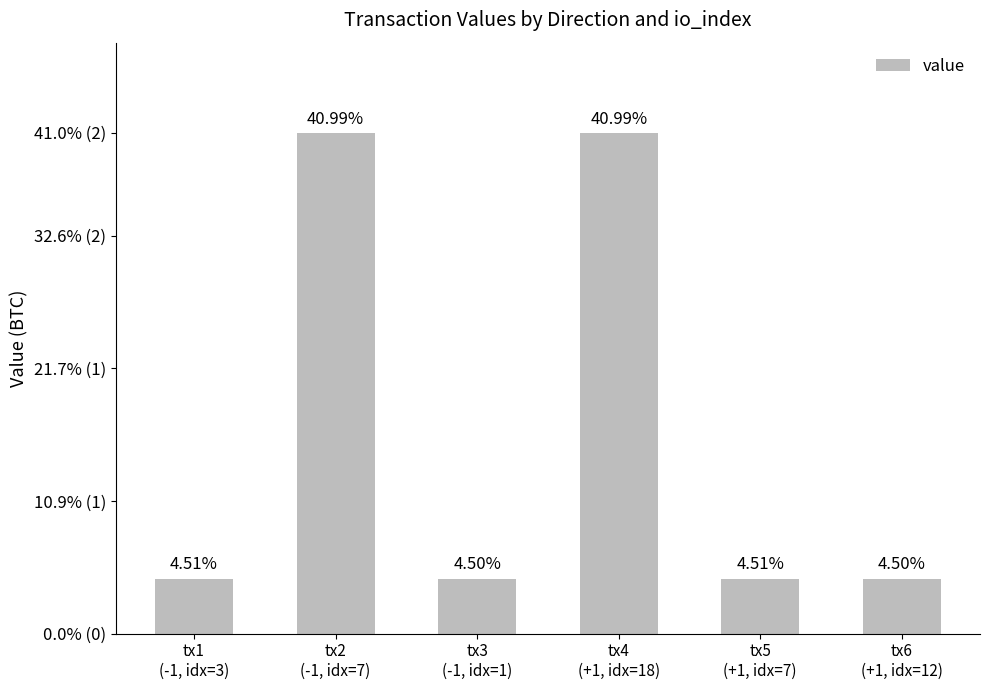

Does the chart contain any negative values?

No